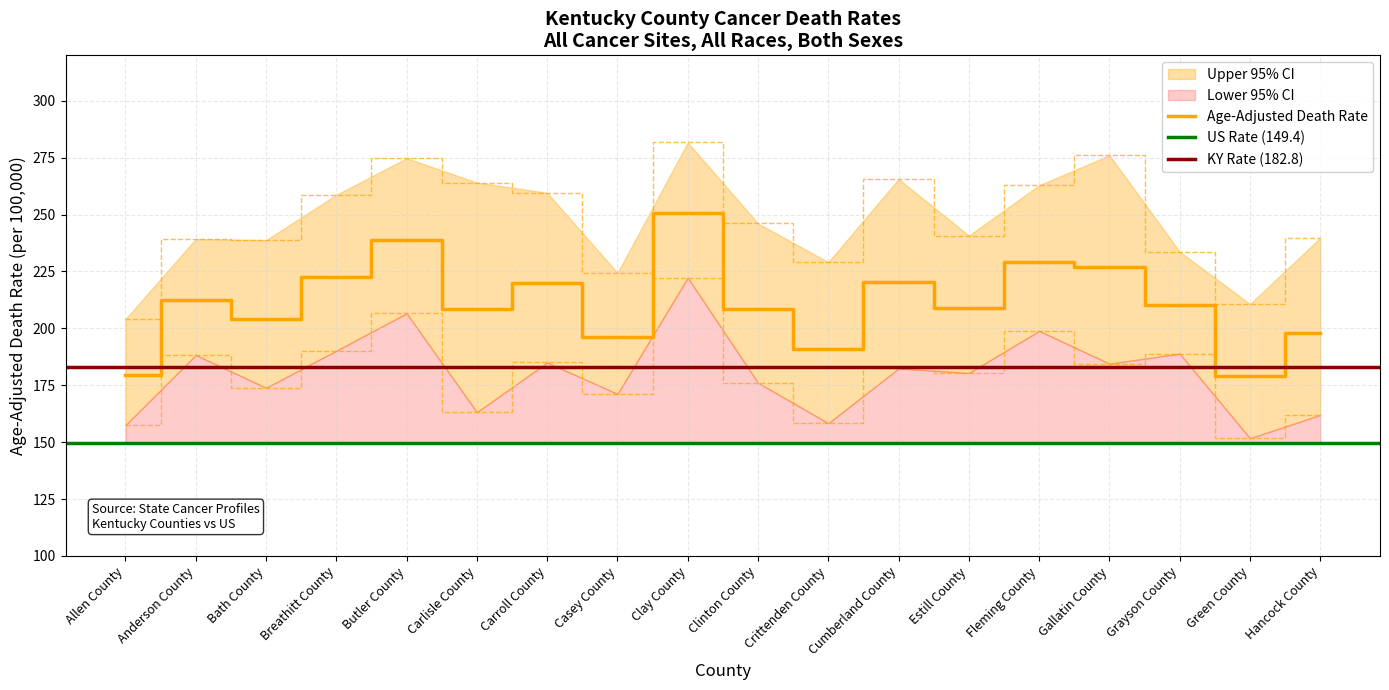

How many data points in Age-Adjusted Death Rate are above 210?

9